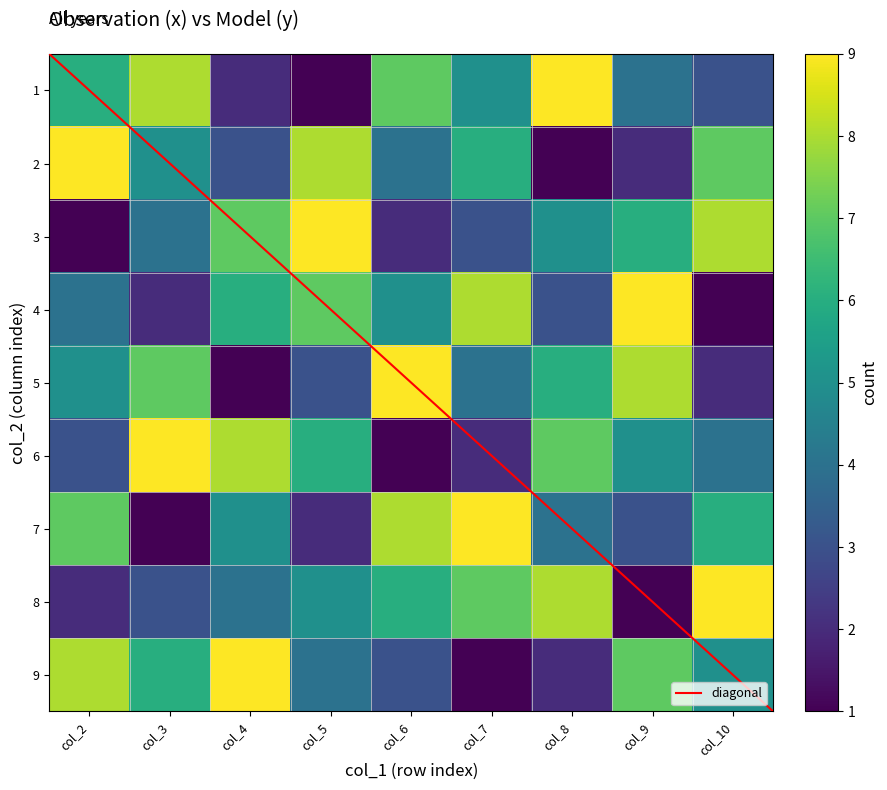

Is it true that 6 equals 2 at col_2?

False